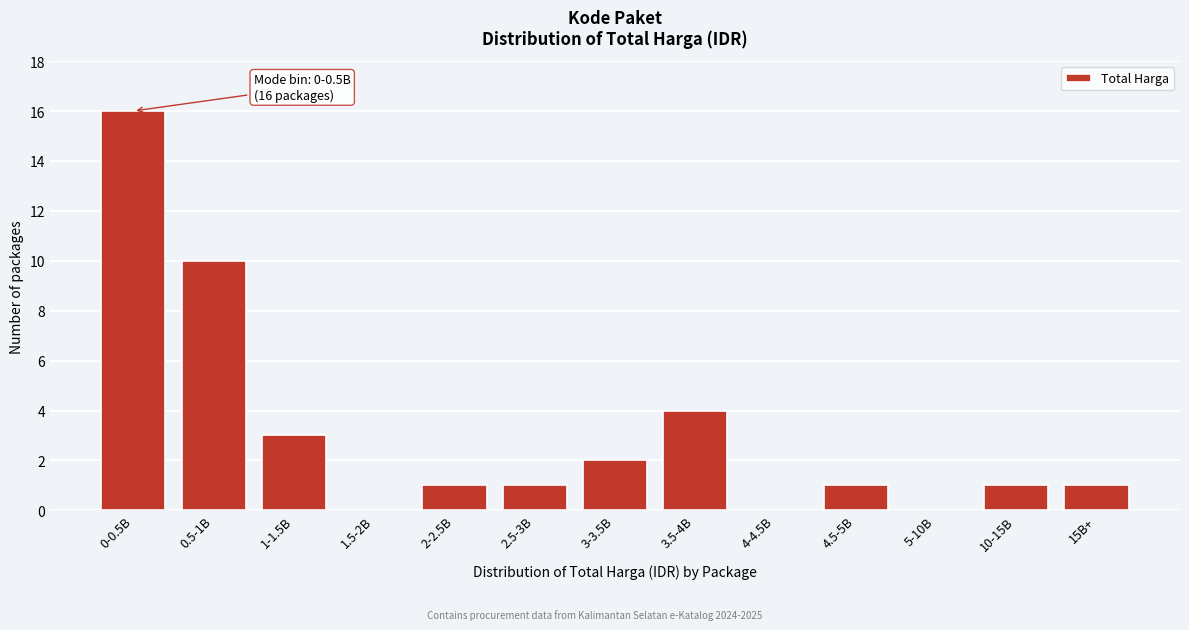

Reading left to right, transcribe all the data shown in this chart.

0-0.5B=16	0.5-1B=10	1-1.5B=3	1.5-2B=0	2-2.5B=1	2.5-3B=1	3-3.5B=2	3.5-4B=4	4-4.5B=0	4.5-5B=1	5-10B=0	10-15B=1	15B+=1